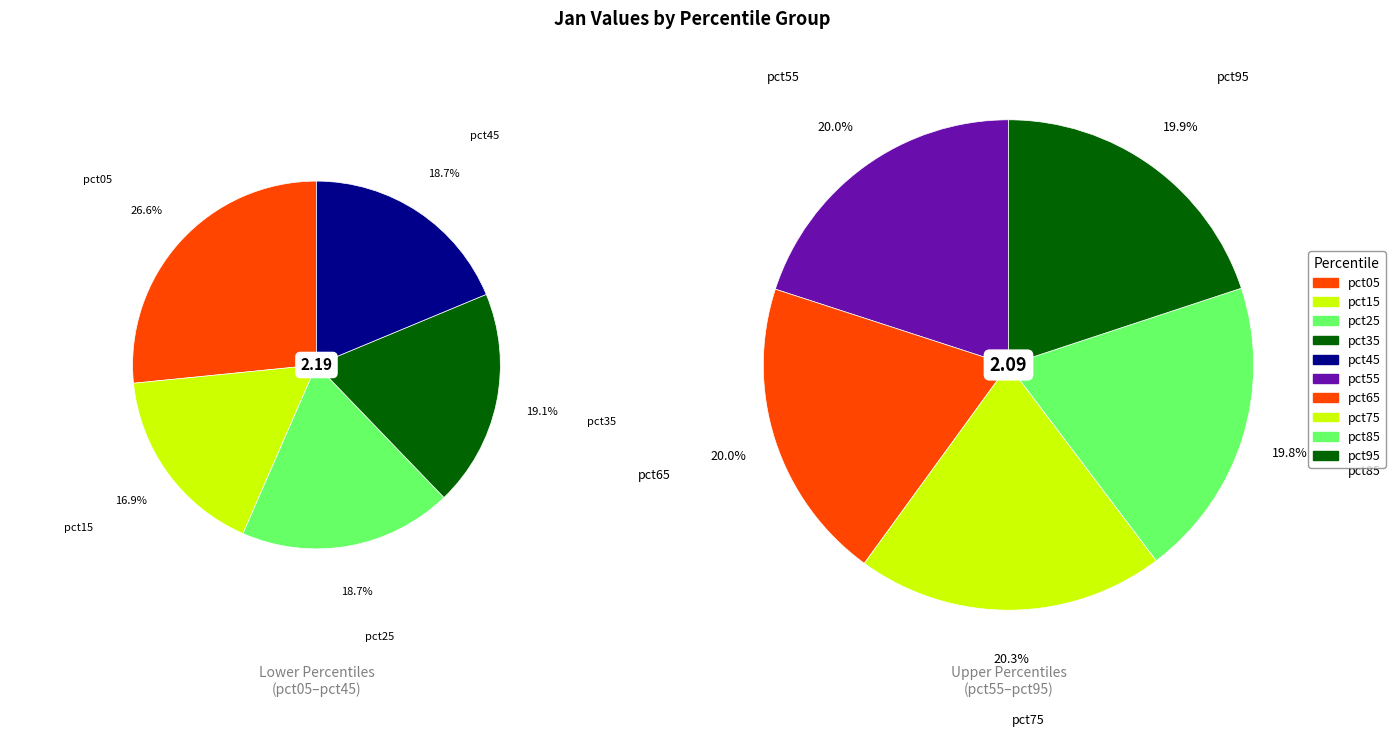

How many slices are in this pie chart?

10